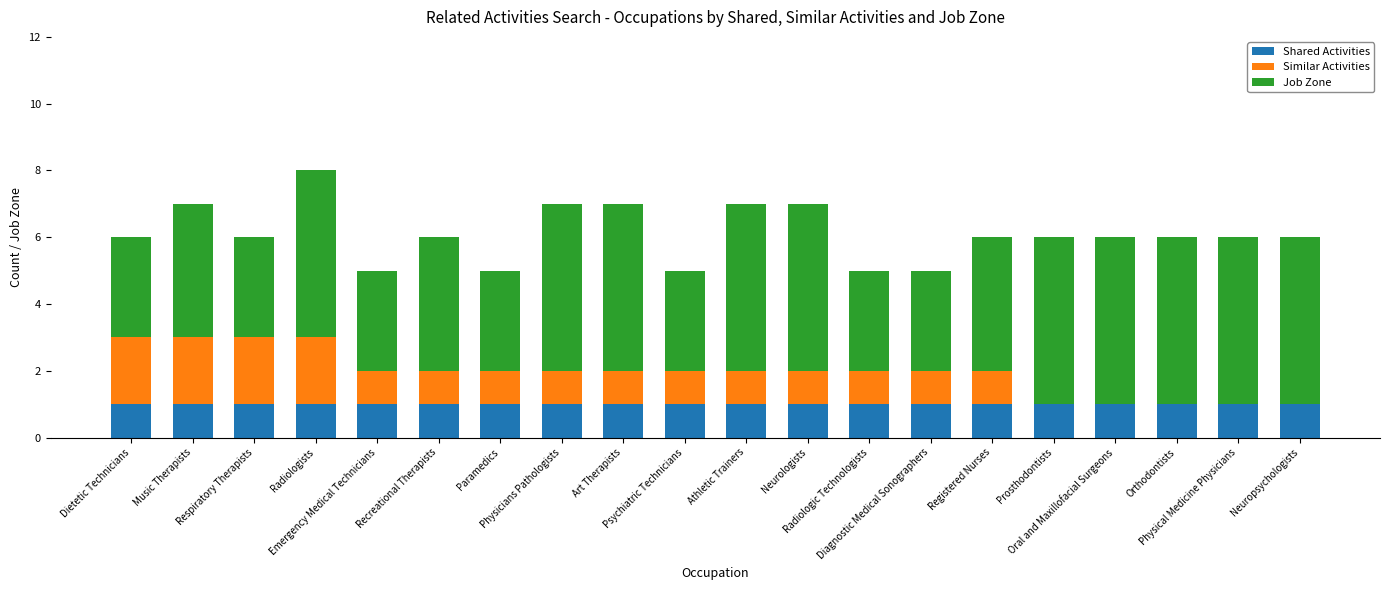

The value of Shared Activities at Prosthodontists is 1. True or false?

True